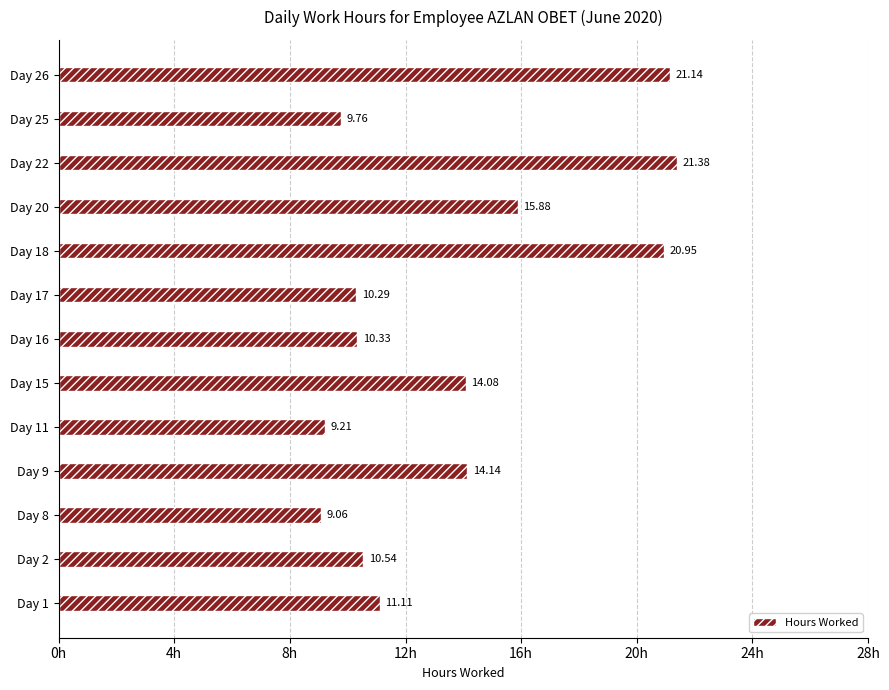

What is the sum of all values?

177.9